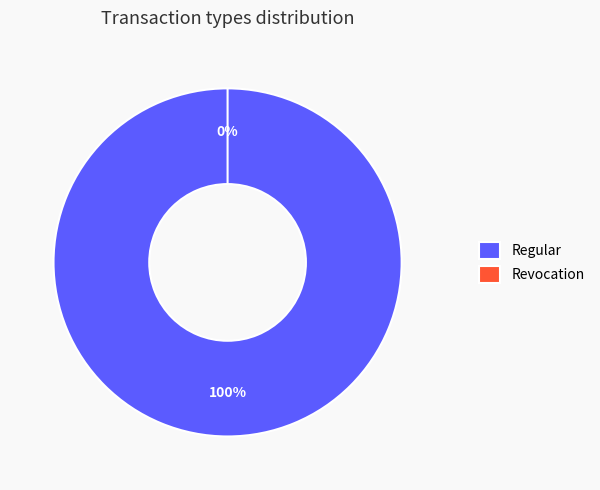

Does Revocation account for over 50% of the chart?

No